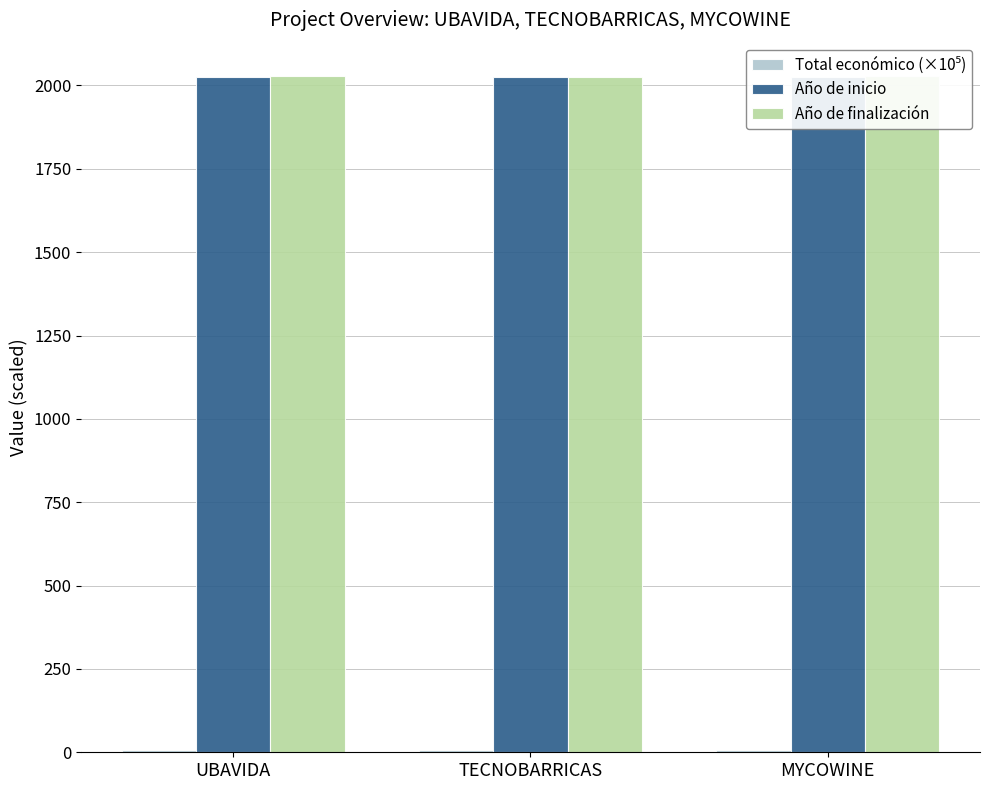

What is the value of the Año de inicio bar at the 1st from the left?

2024.0